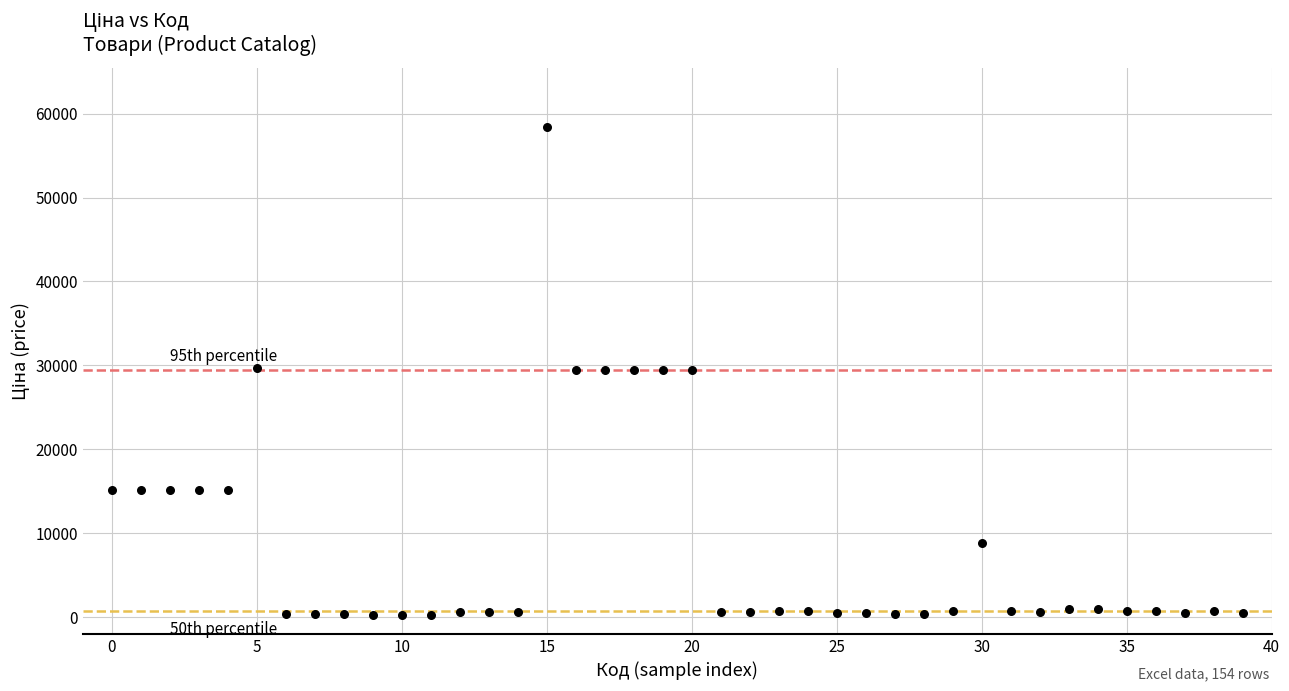

What is the range of Y values (max minus min)?

58116.2